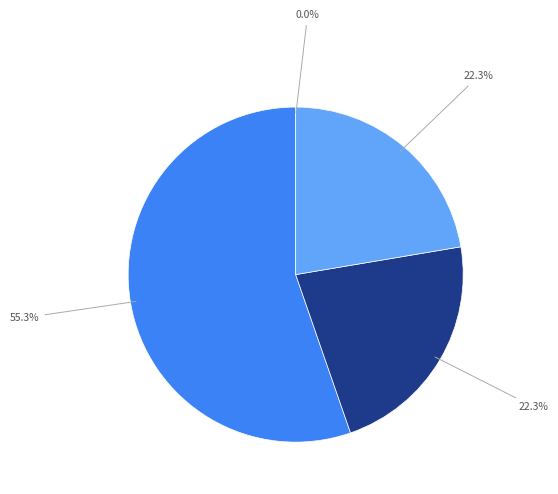

Is there any slice that represents more than half of the pie?

Yes